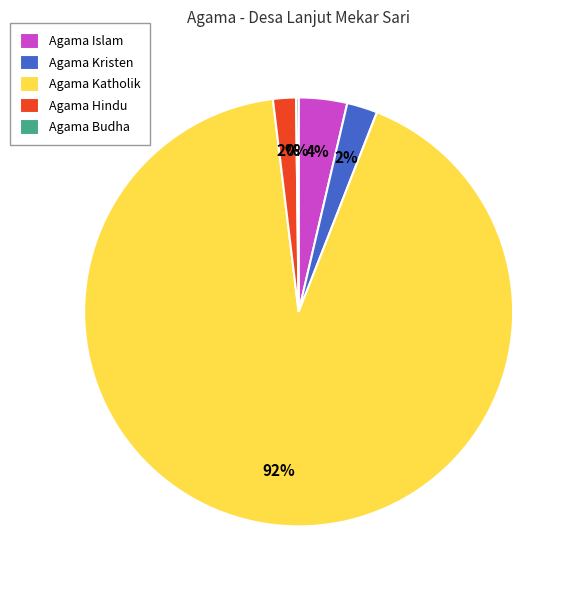

Is the sum of Agama Islam and Agama Hindu greater than half?

No